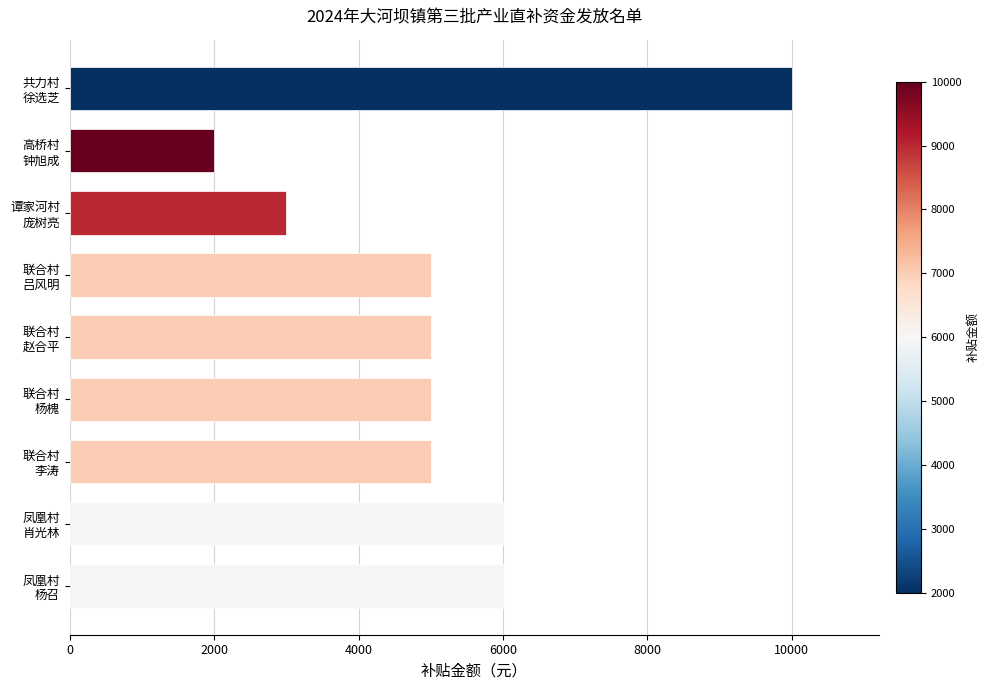

What is the average value?

5222